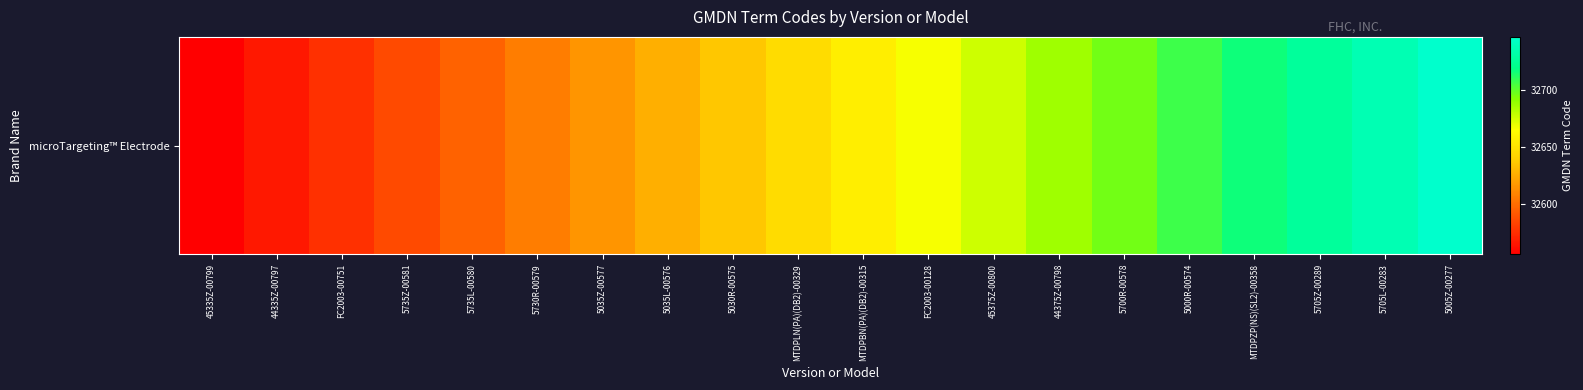

How many categories are shown in the chart?

20